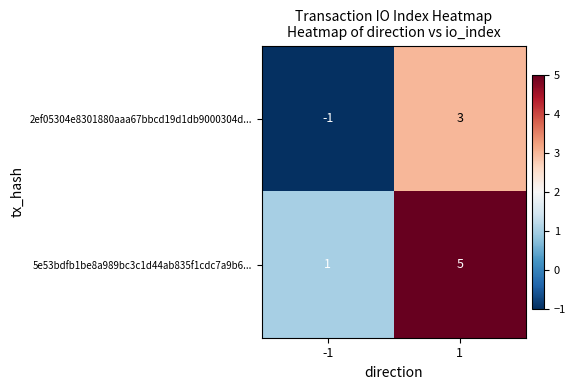

Which label corresponds to the smallest value in the chart?

-1